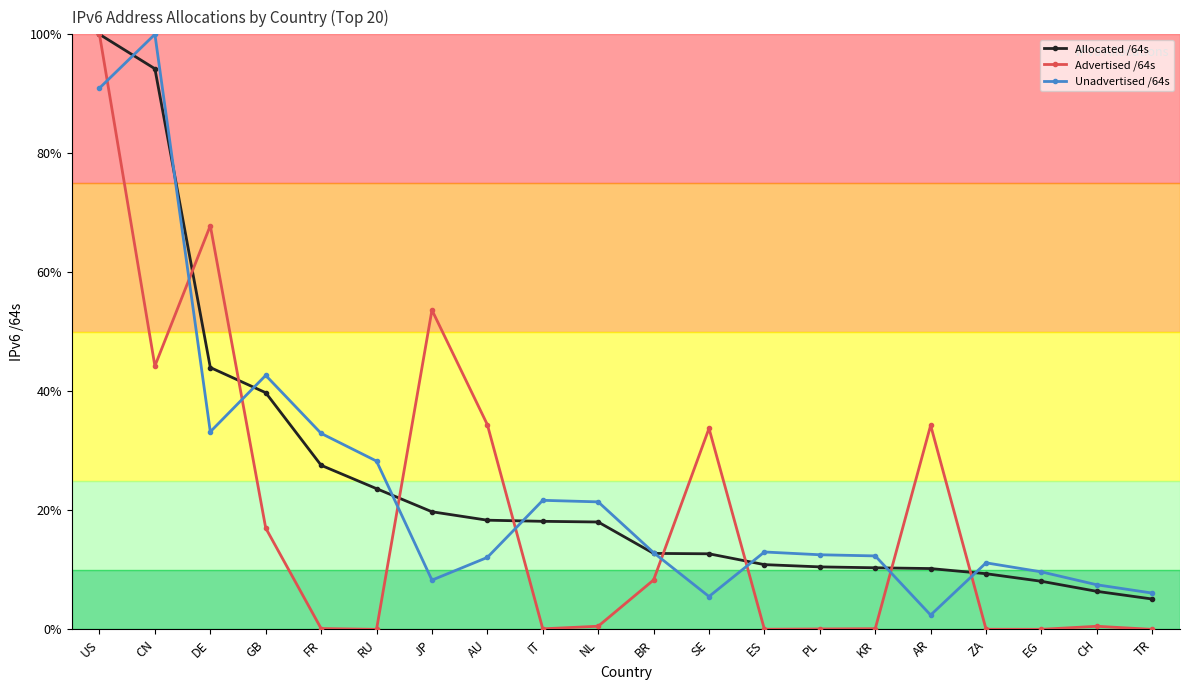

What is the spread (max minus min) of values at EG?

9.6